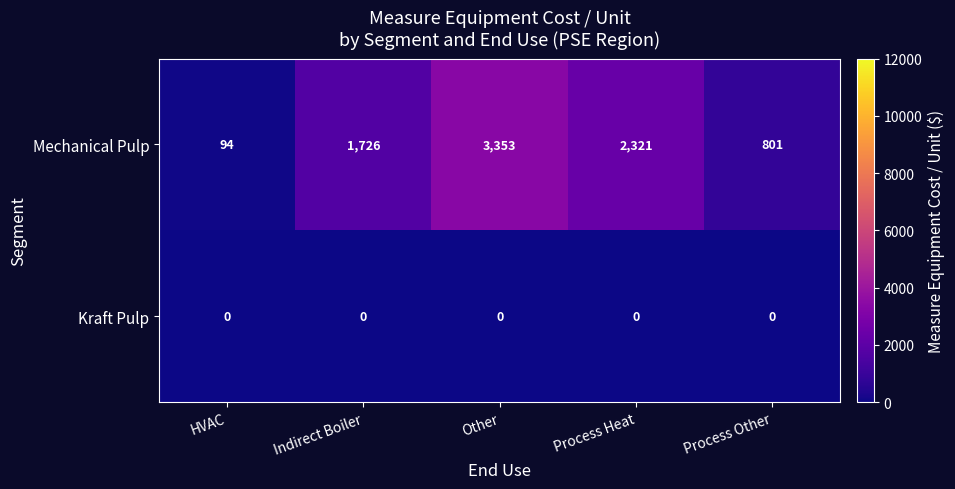

Reading right to left, what are all the values shown in this chart?

Mechanical Pulp: 801	2321	3353	1726	94
Kraft Pulp: 0	0	0	0	0